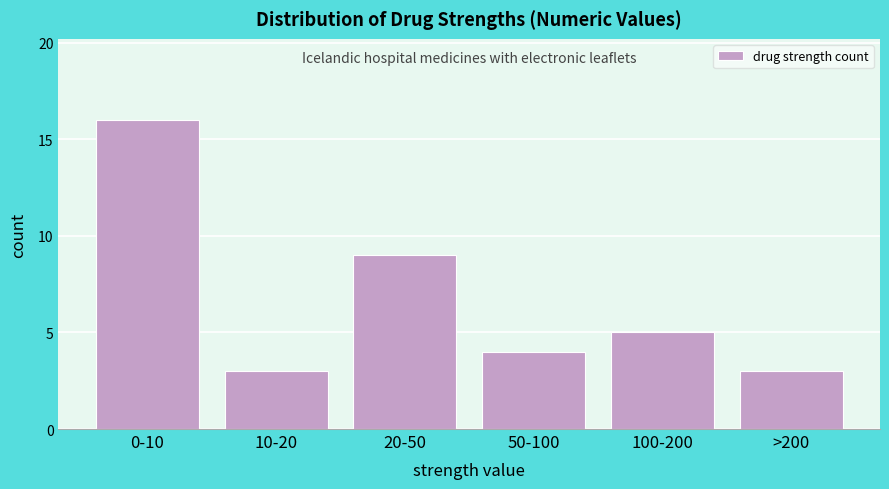

Reading left to right, list all the values displayed in this chart.

16	3	9	4	5	3